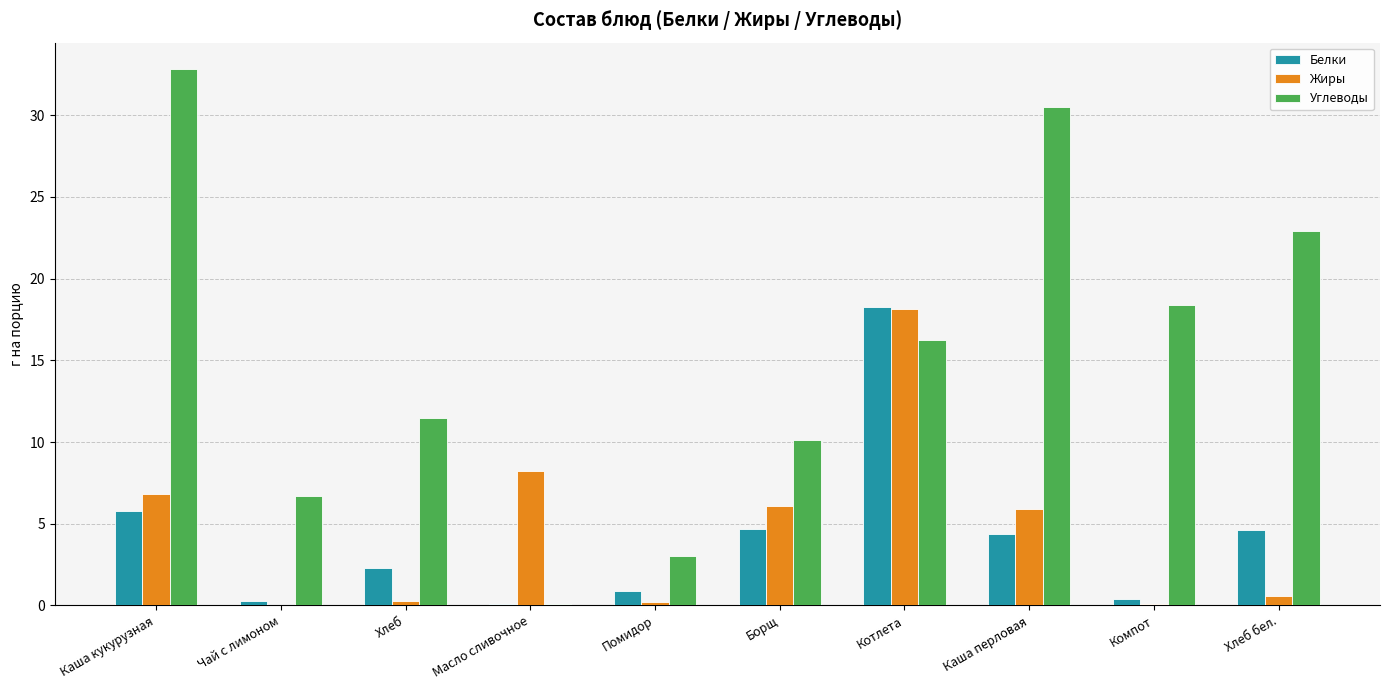

Read the Белки value at Компот.

0.4